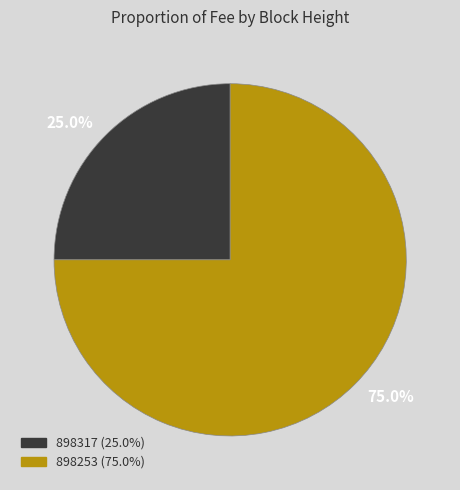

Count the number of slices in the pie.

2